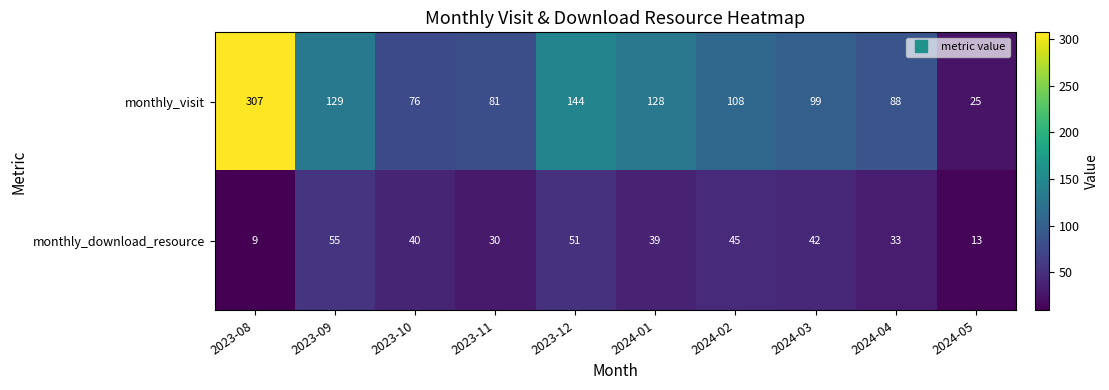

At which category is the sum across all series the highest?

2023-08